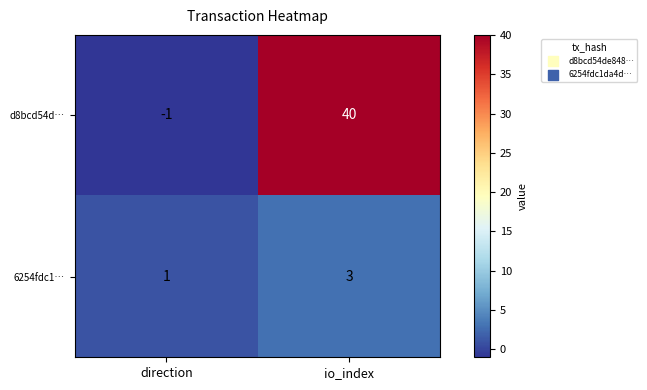

Which series has the largest range (max minus min)?

d8bcd54d…